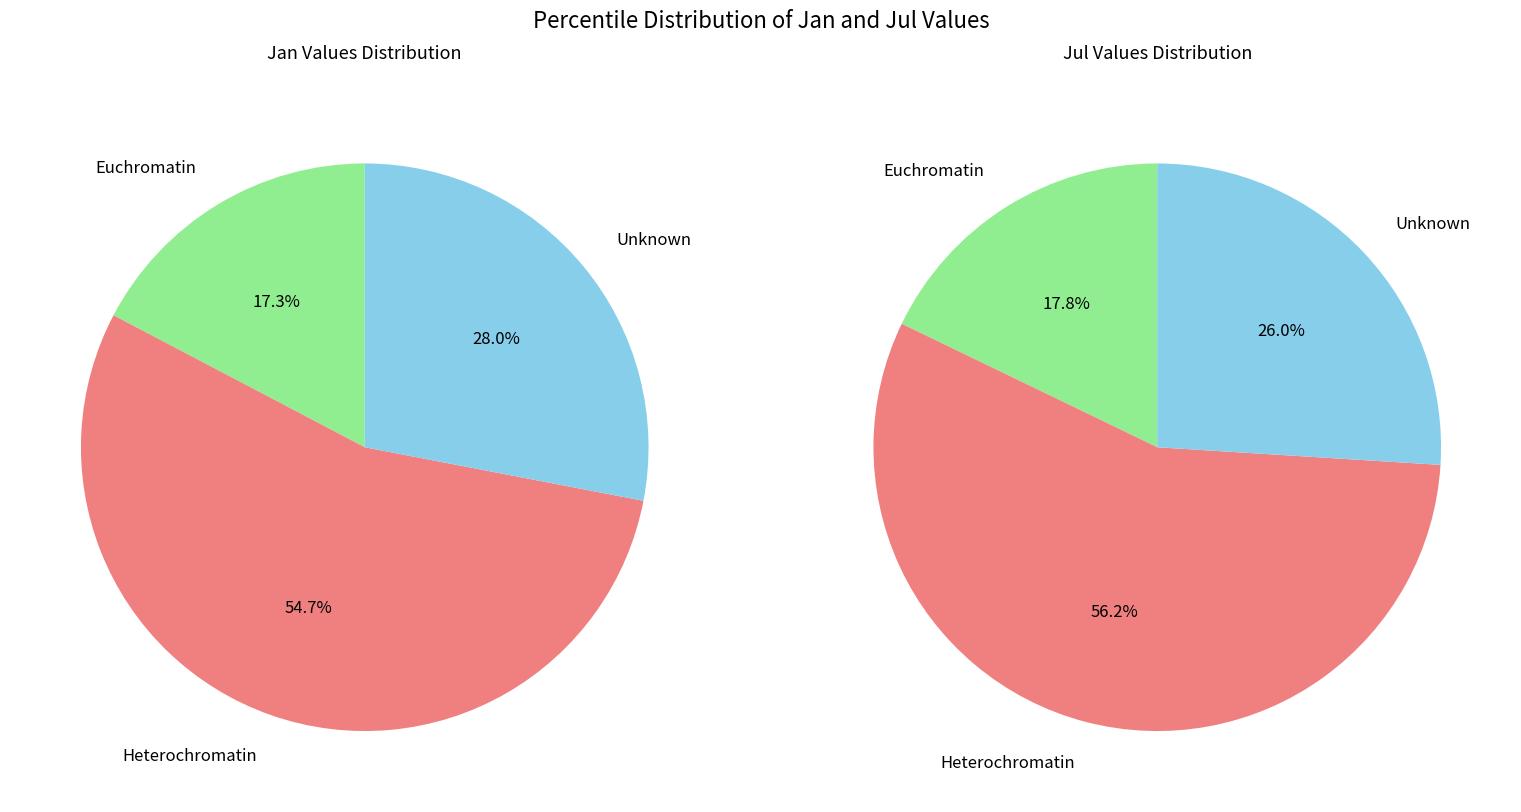

True or false: 8 accounts for 3% of the total.

False